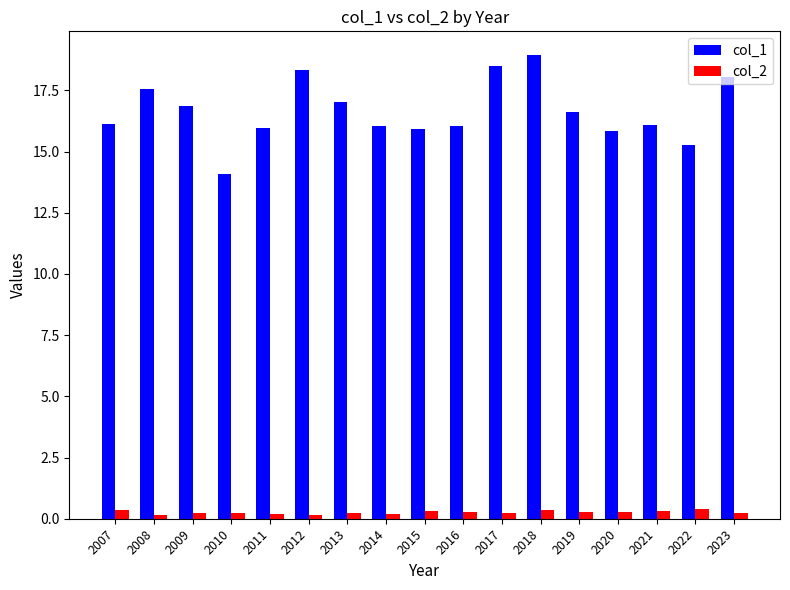

Count the number of data series in this chart.

2